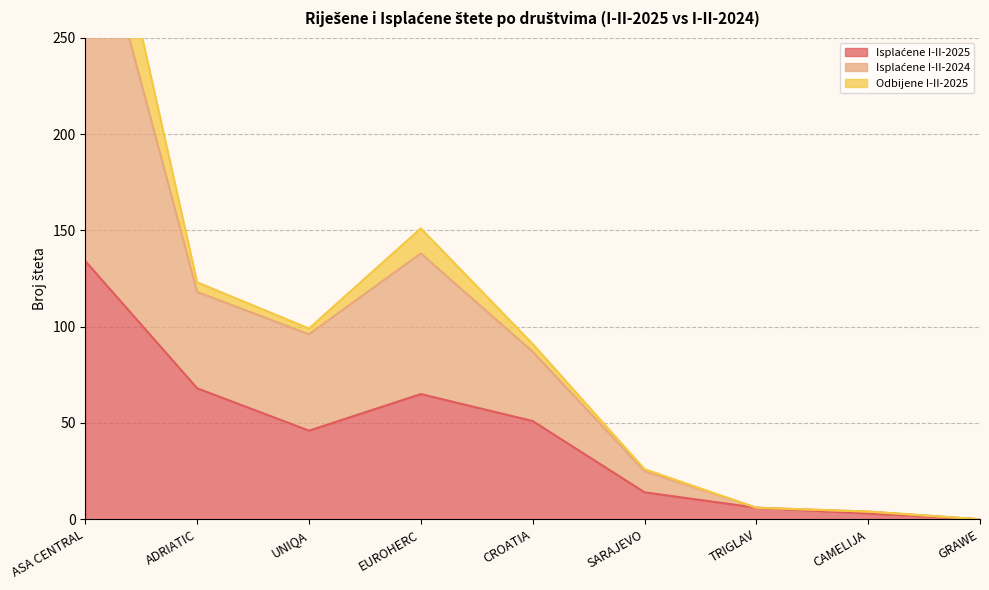

What is the label of the 2nd point from the left?

ADRIATIC